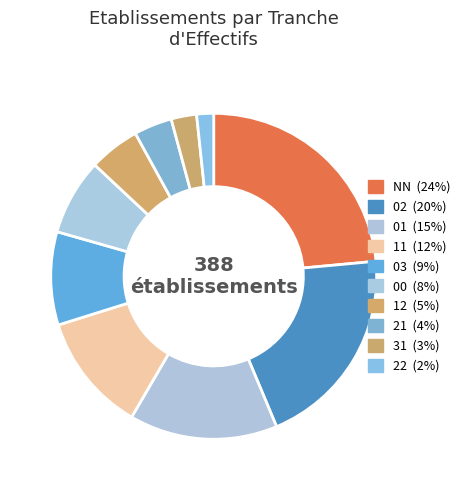

What percentage is the 01 slice, to the nearest percent?

15%